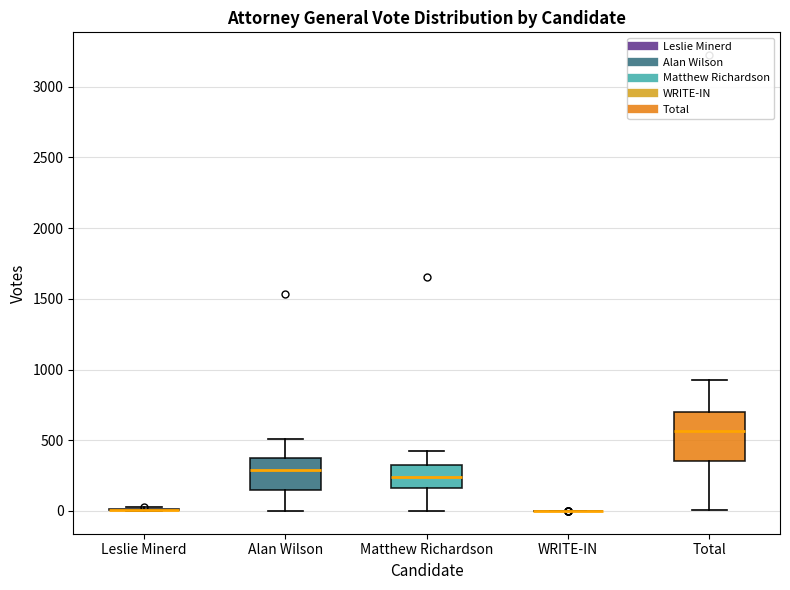

Reading left to right, read every box against the y-axis: the position of its median line, the range the box covers, and the ends of its whiskers. The values are not printed on the chart, so give them approximately, as read against the axis.

Leslie Minerd: box collapsed to a line at 0, whiskers 0 to 50
Alan Wilson: median 300, box 150 to 350, whiskers 0 to 500
Matthew Richardson: median 250, box 150 to 300, whiskers 0 to 400
WRITE-IN: box collapsed to a line at 0, whiskers 0 to 0
Total: median 550, box 350 to 700, whiskers 0 to 900